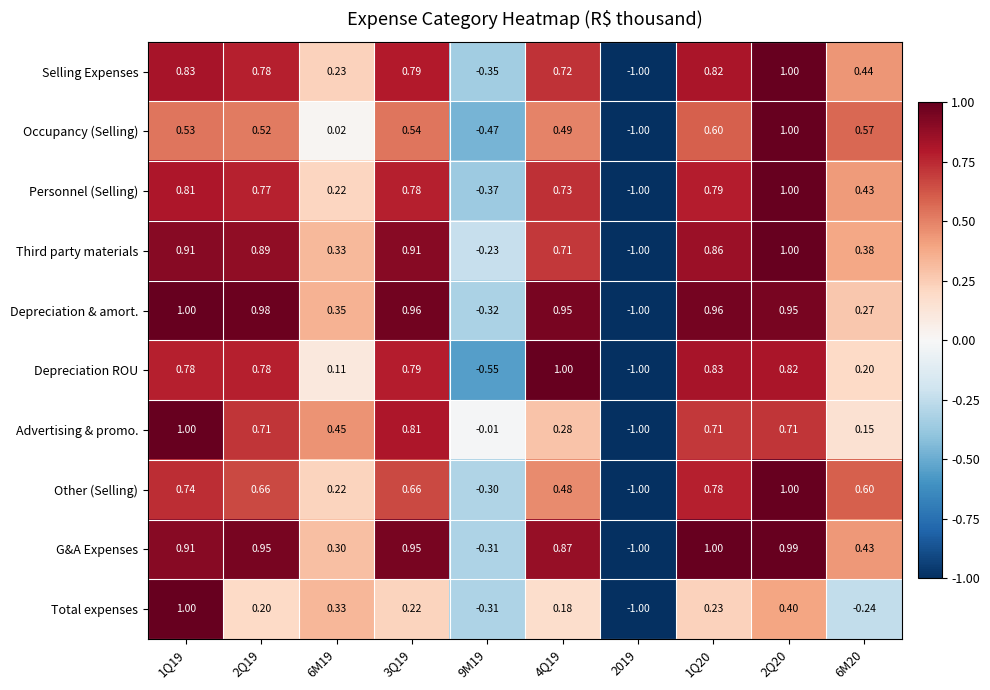

Between 1Q19 and 4Q19, which series saw the biggest shift?

Total expenses